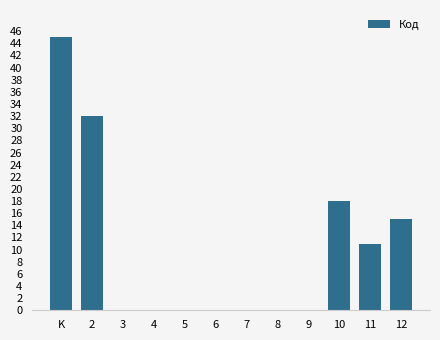

Reading left to right, list all the values displayed in this chart.

K=45	2=32	3=0	4=0	5=0	6=0	7=0	8=0	9=0	10=18	11=11	12=15